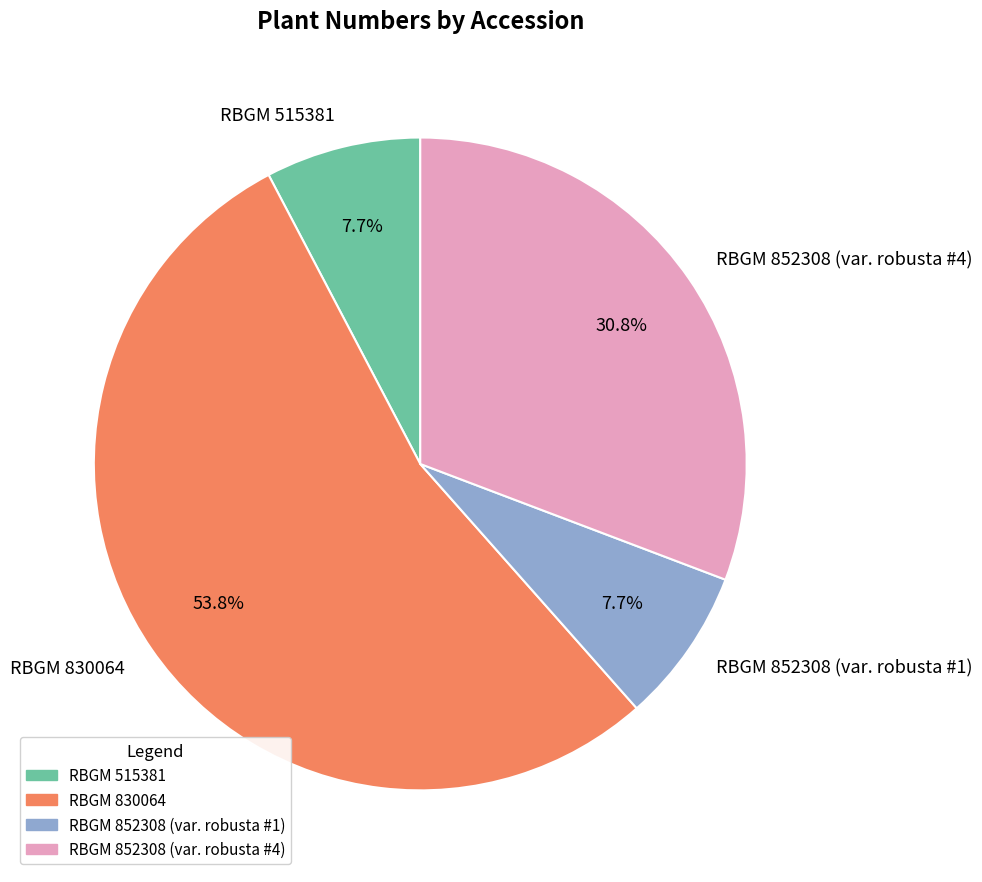

Is there a majority slice in this chart?

Yes